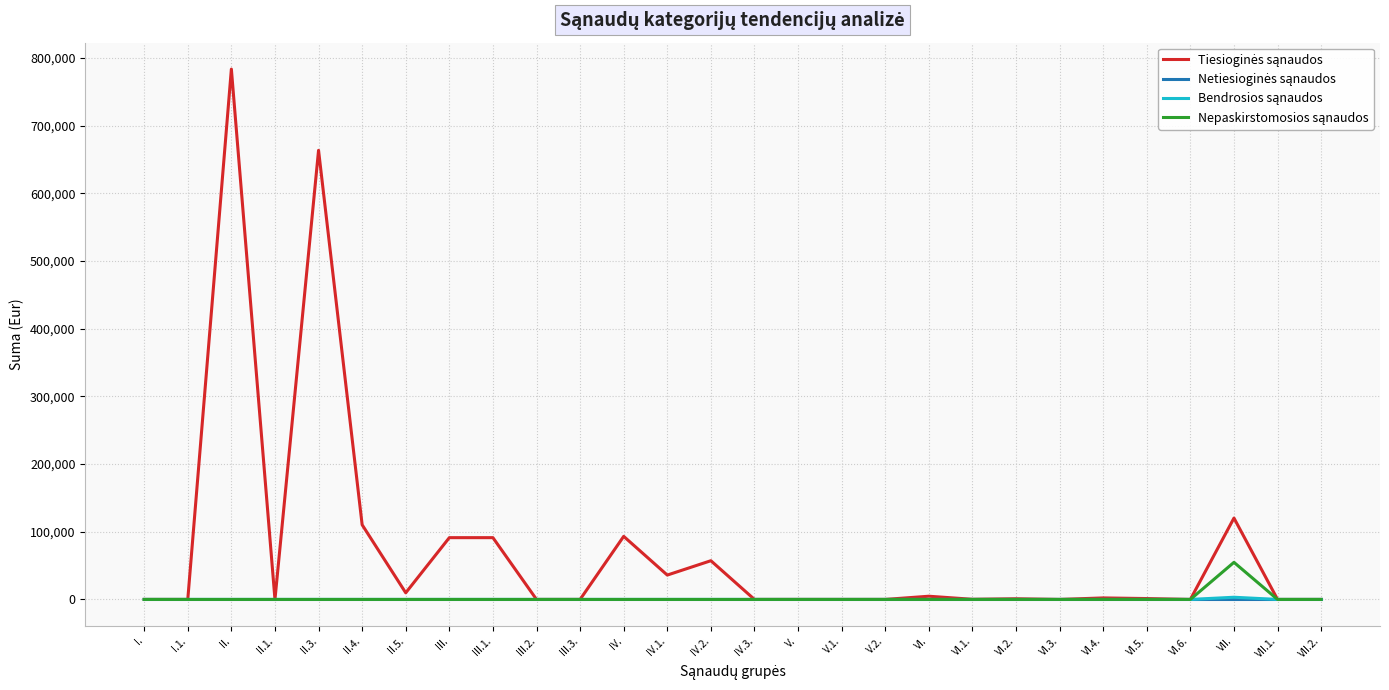

What is the greatest value displayed?

783601.7